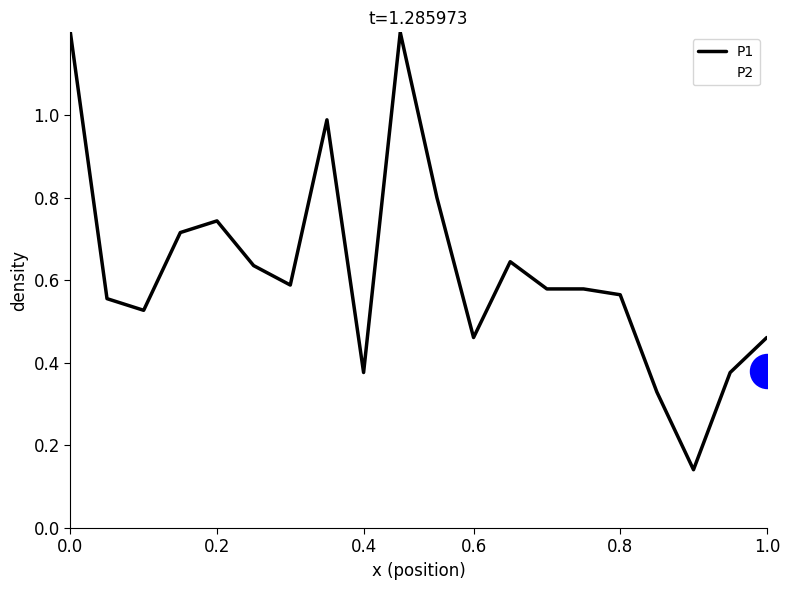

Which series reaches the maximum Y coordinate?

P1